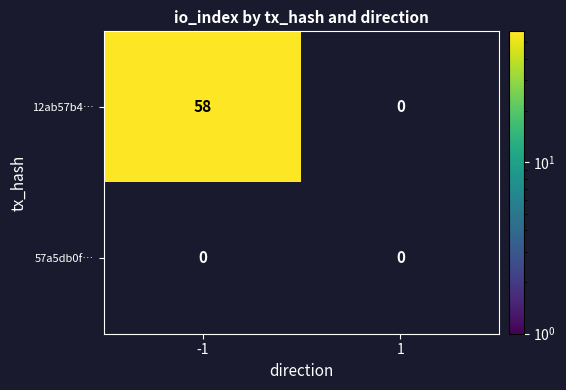

Count the number of data series in this chart.

2